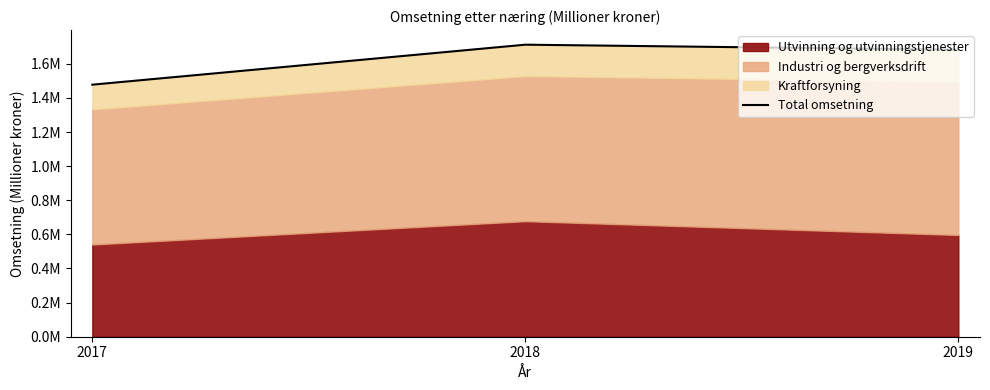

Which category has the highest value across all series?

2018